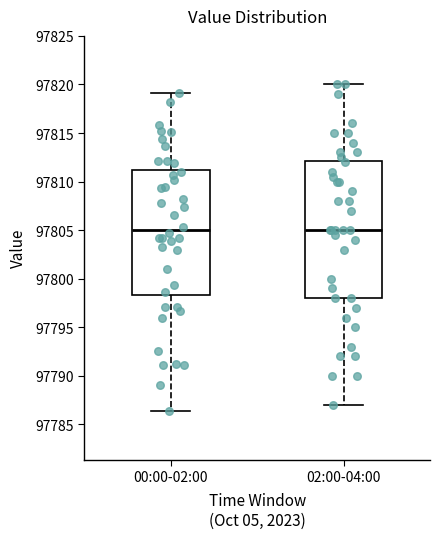

Reading left to right, read every box against the y-axis: the position of its median line, the range the box covers, and the ends of its whiskers. The values are not printed on the chart, so give them approximately, as read against the axis.

00:00-02:00: median 97805.0, box 97798.5 to 97811.0, whiskers 97786.5 to 97819.0
02:00-04:00: median 97805.0, box 97798.0 to 97812.0, whiskers 97787.0 to 97820.0